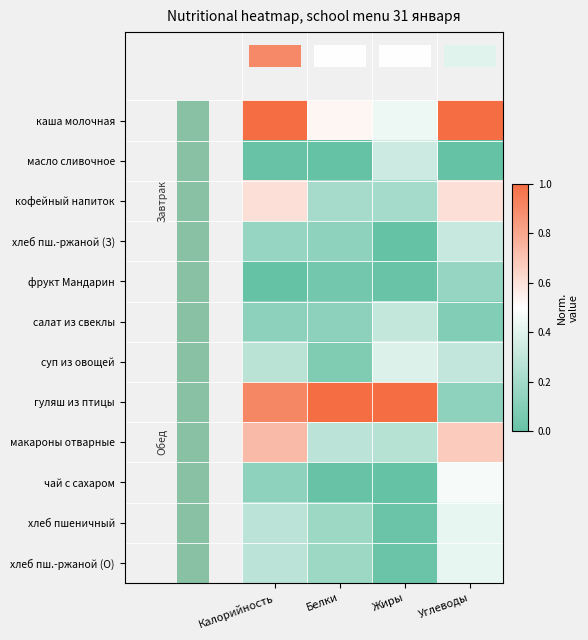

What is the difference between the highest and lowest values at Жиры?

1.0